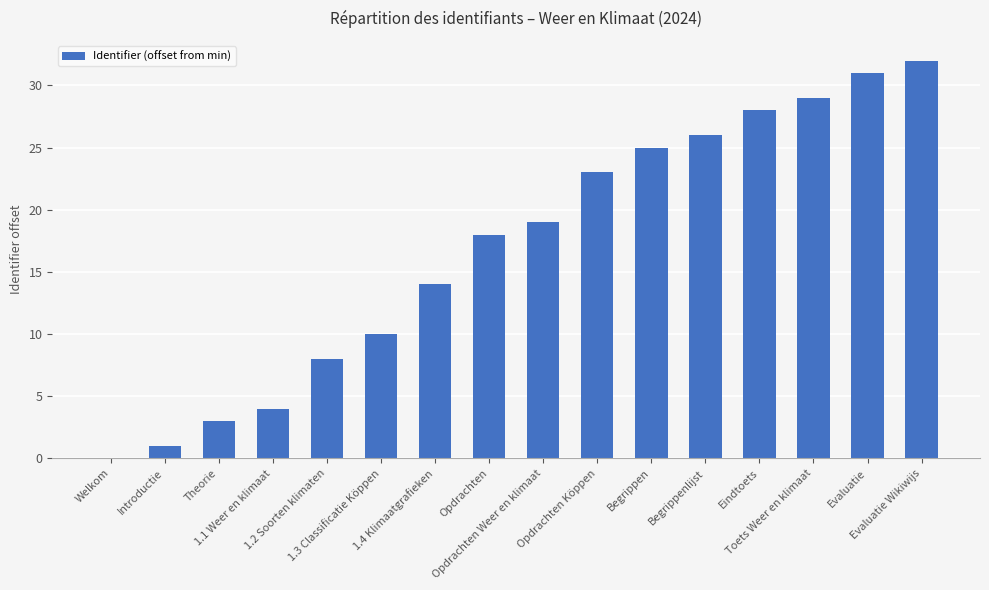

What is the greatest value displayed?

32